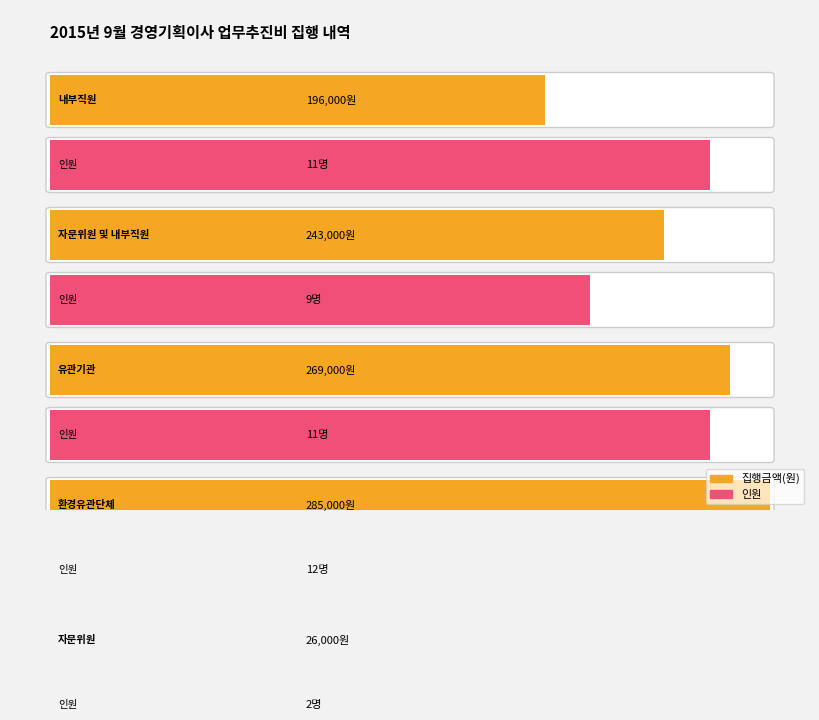

How many bars are there in each group?

2